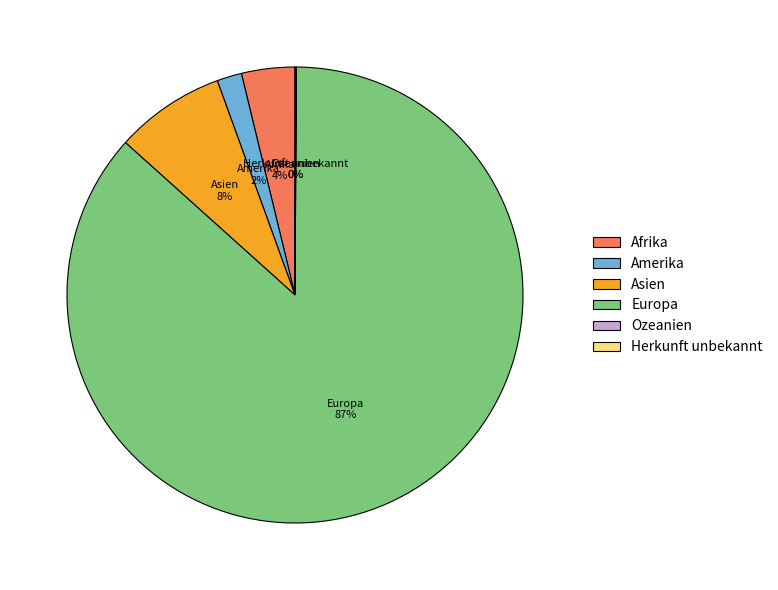

Is it true that Afrika is 4% of the pie?

True